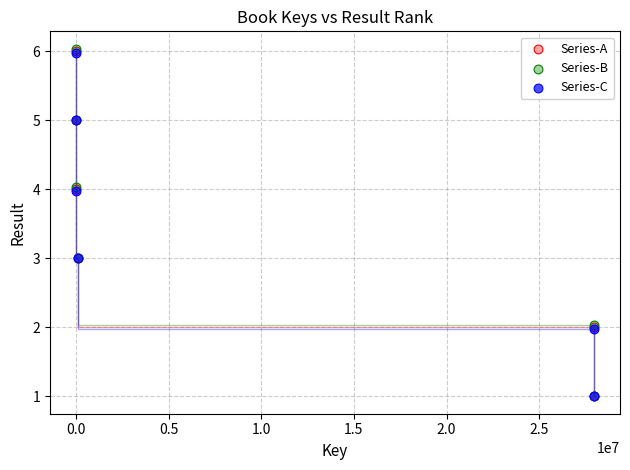

Which series has the largest Y range (max minus min)?

Series-B